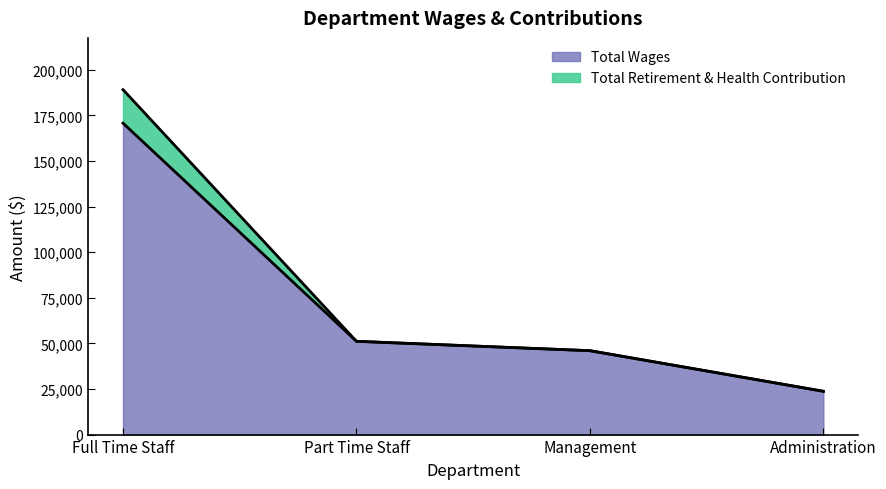

The value of Total Wages at Full Time Staff is 34495. True or false?

False